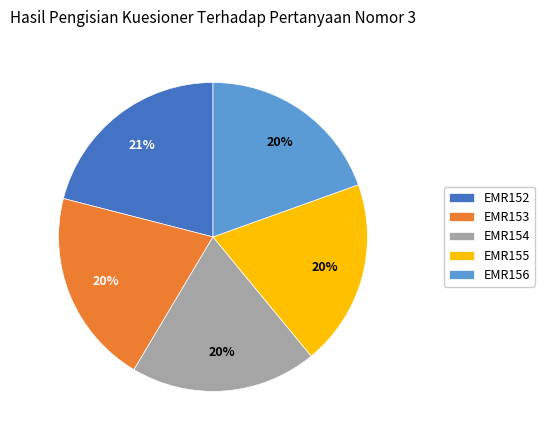

How many slices are in this pie chart?

5